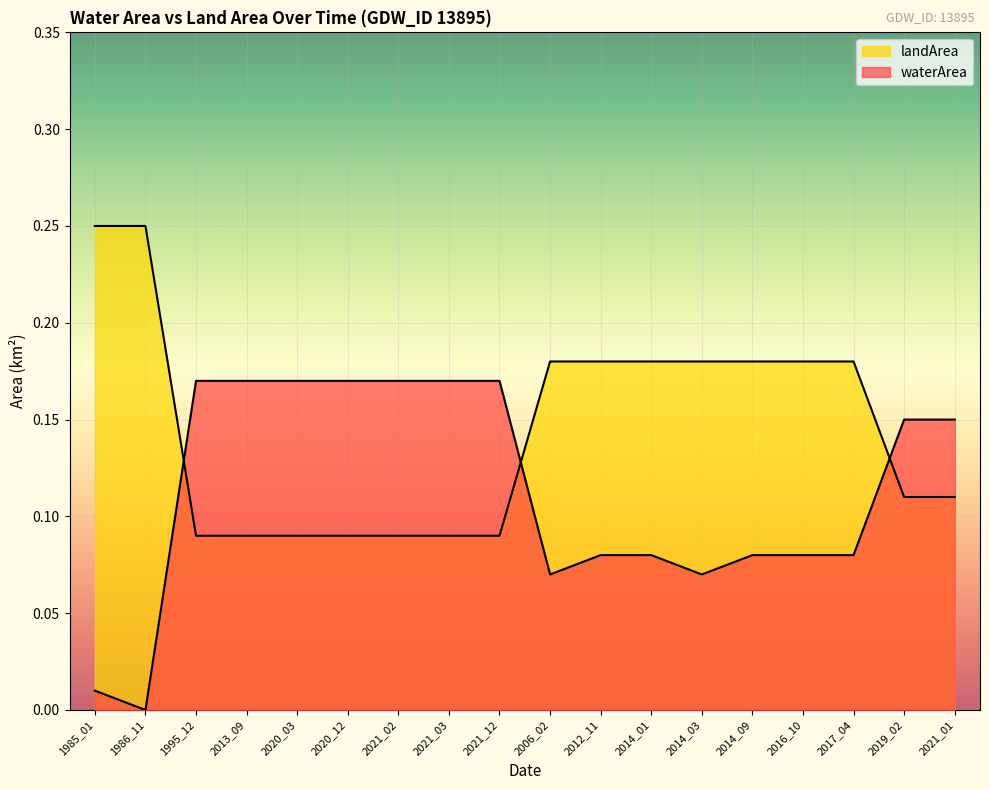

What are all the series names shown in the legend?

waterArea, landArea